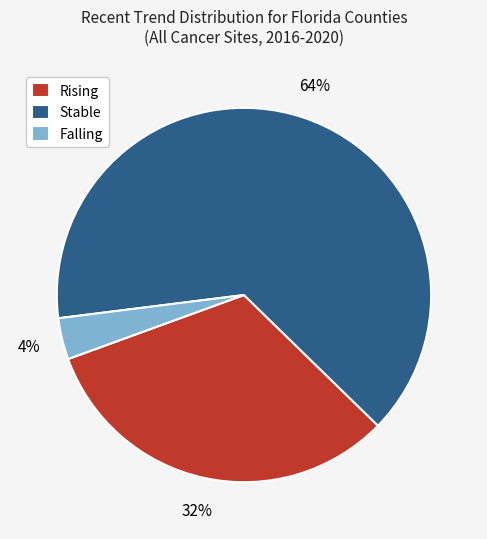

How many segments does this pie chart have?

3